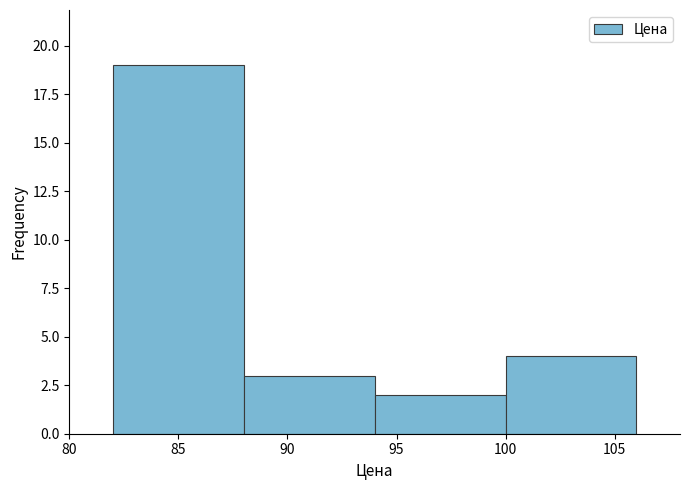

Which range on the x-axis has the tallest bar?

82 to 88